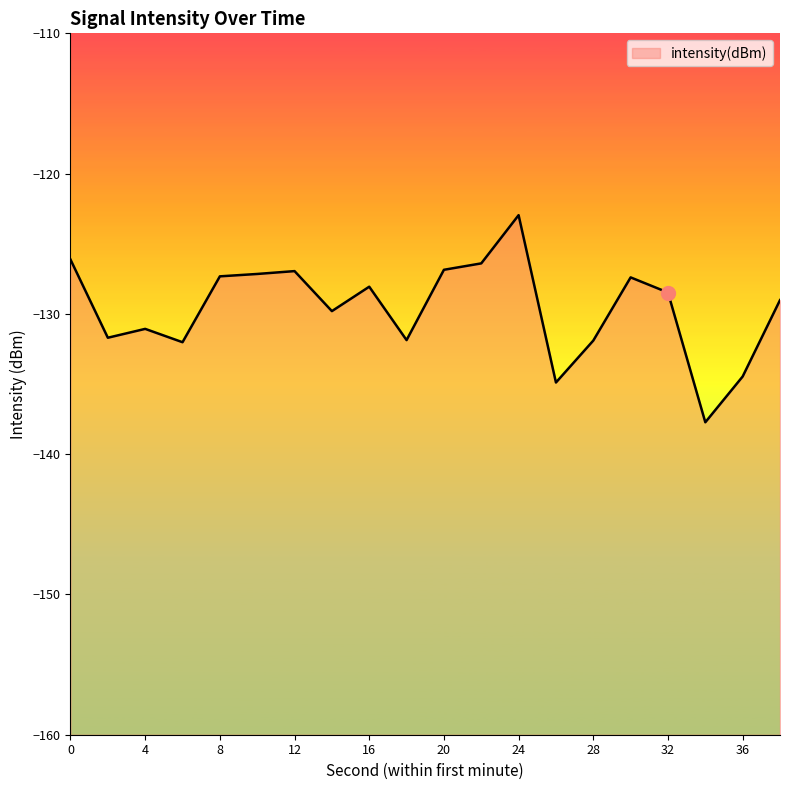

How many points are lower than both their immediate neighbors (excluding endpoints)?

6